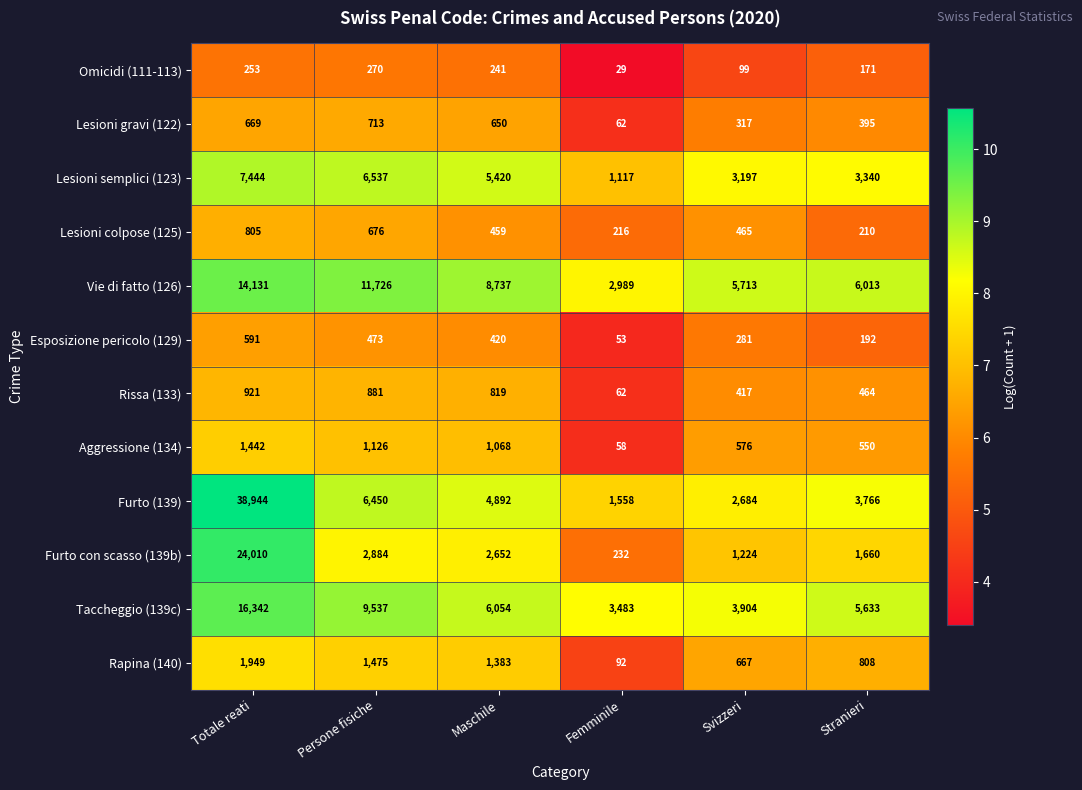

What is the difference between the highest and lowest values at Maschile?

8496